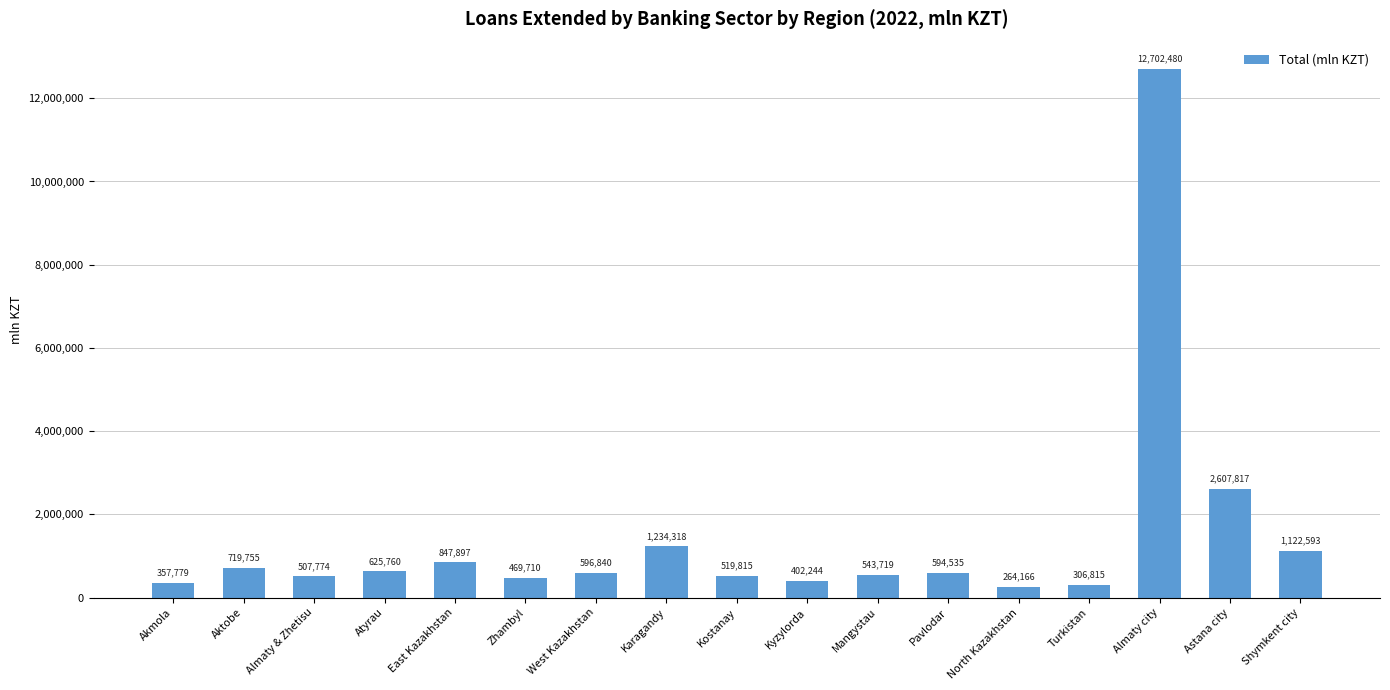

Are the bars horizontal?

No